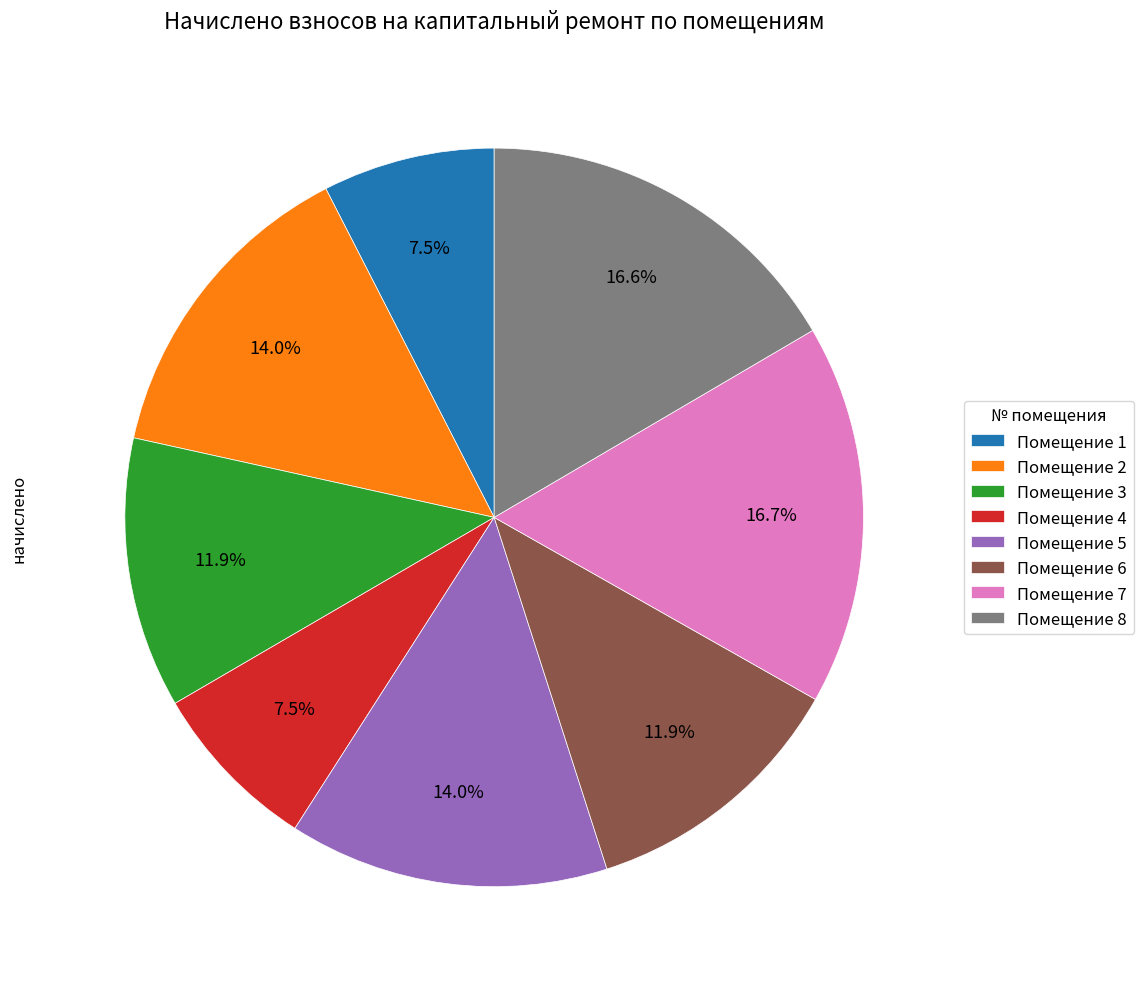

Combined, what portion of the pie is Помещение 4 and Помещение 7?

24.2%